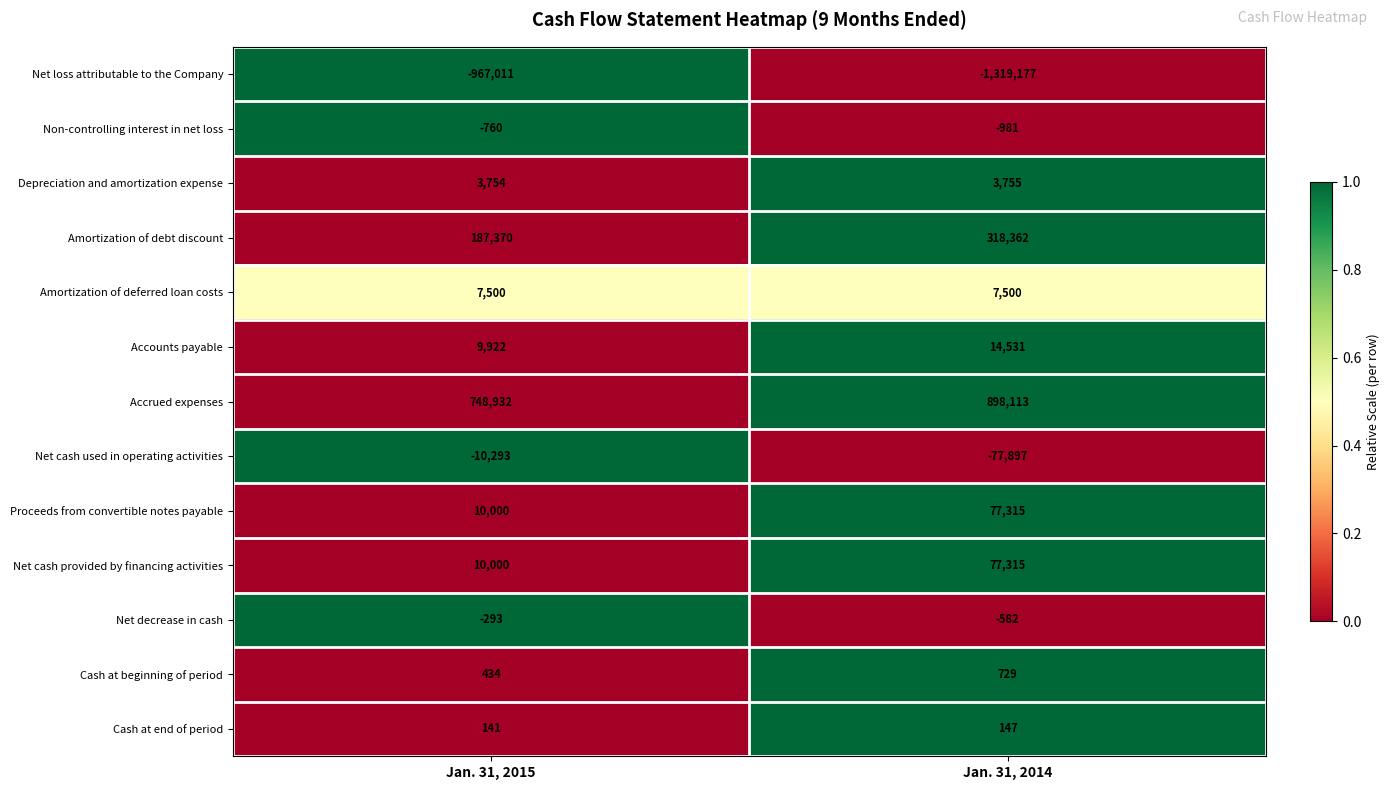

At how many categories does at least one series exceed 0?

2